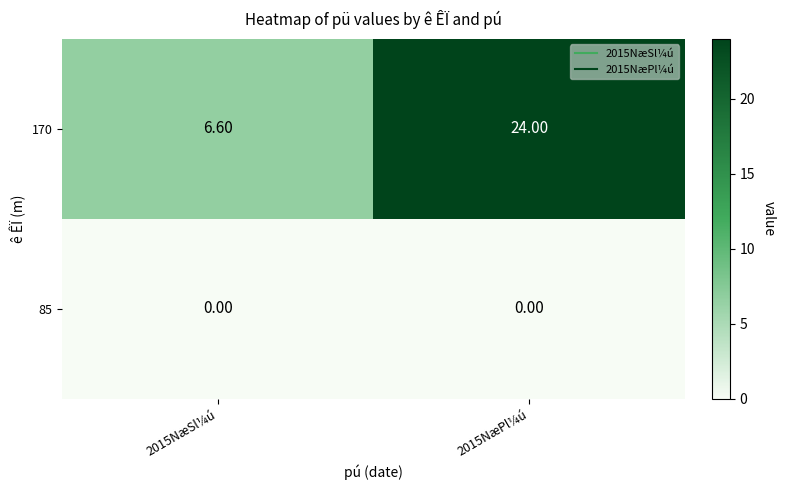

Between 2015NæSl¼ú and 2015NæPl¼ú, which series saw the biggest shift?

170